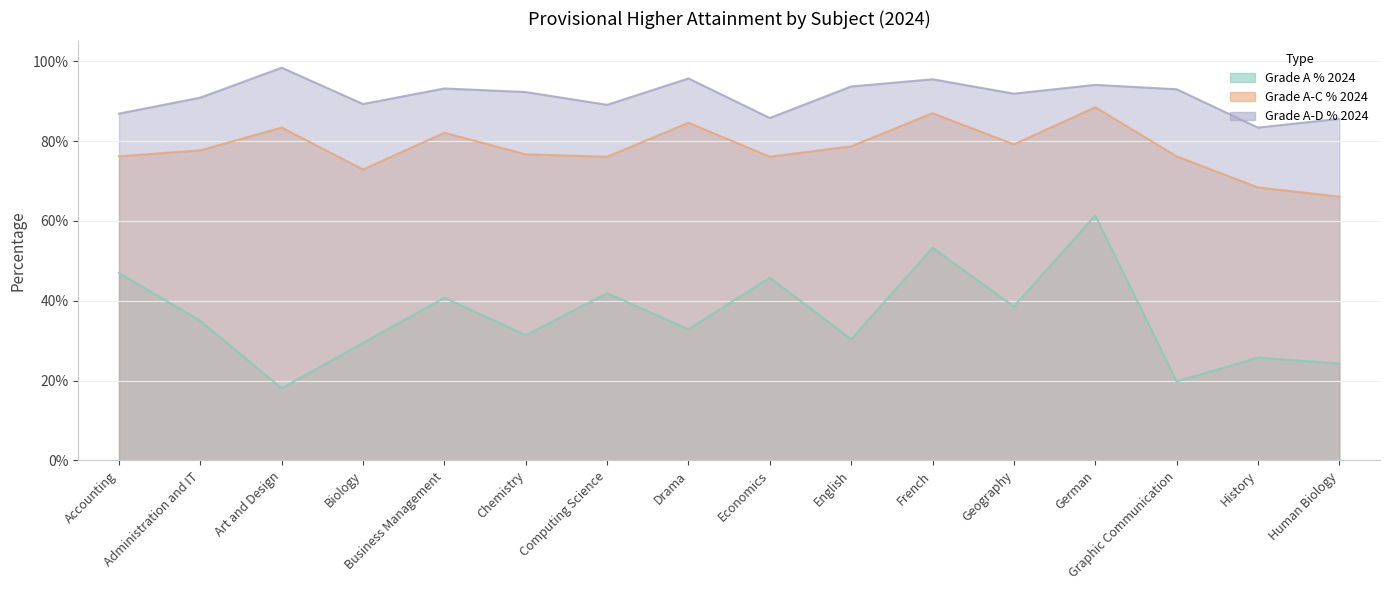

Rank the series at Accounting from lowest to highest value.

Grade A % 2024, Grade A-C % 2024, Grade A-D % 2024